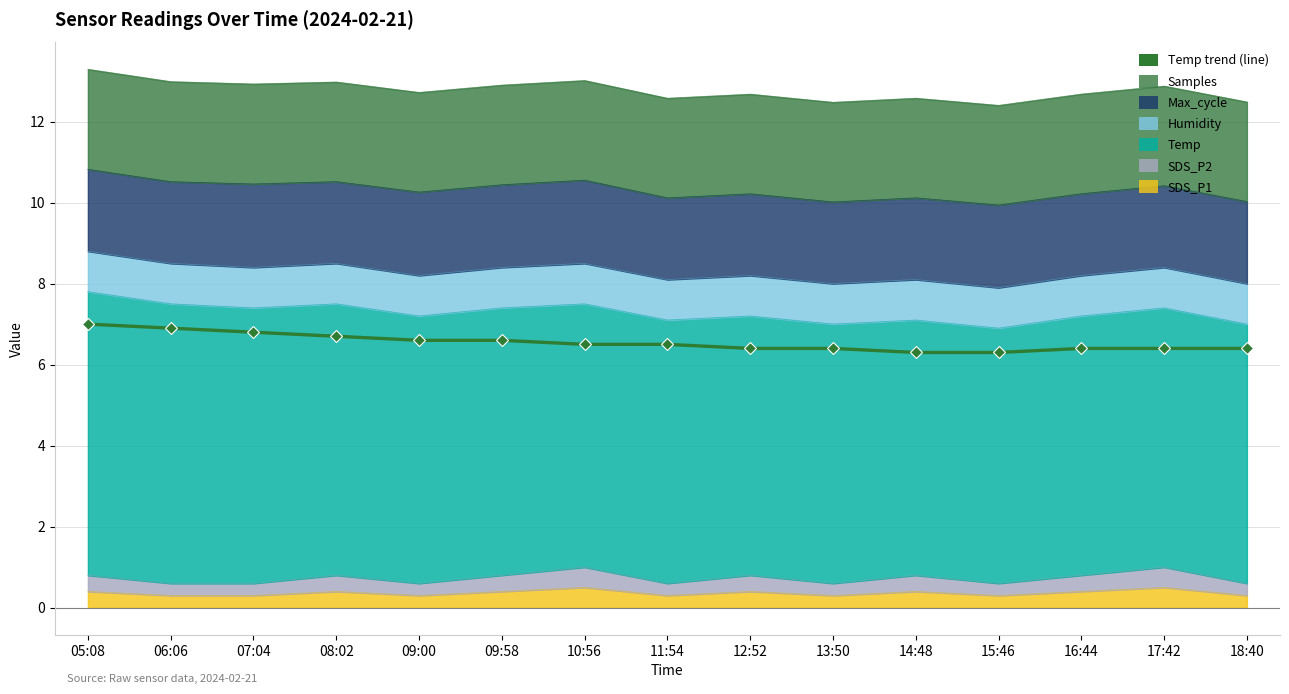

The value at 13:50 is 4.2. True or false?

False